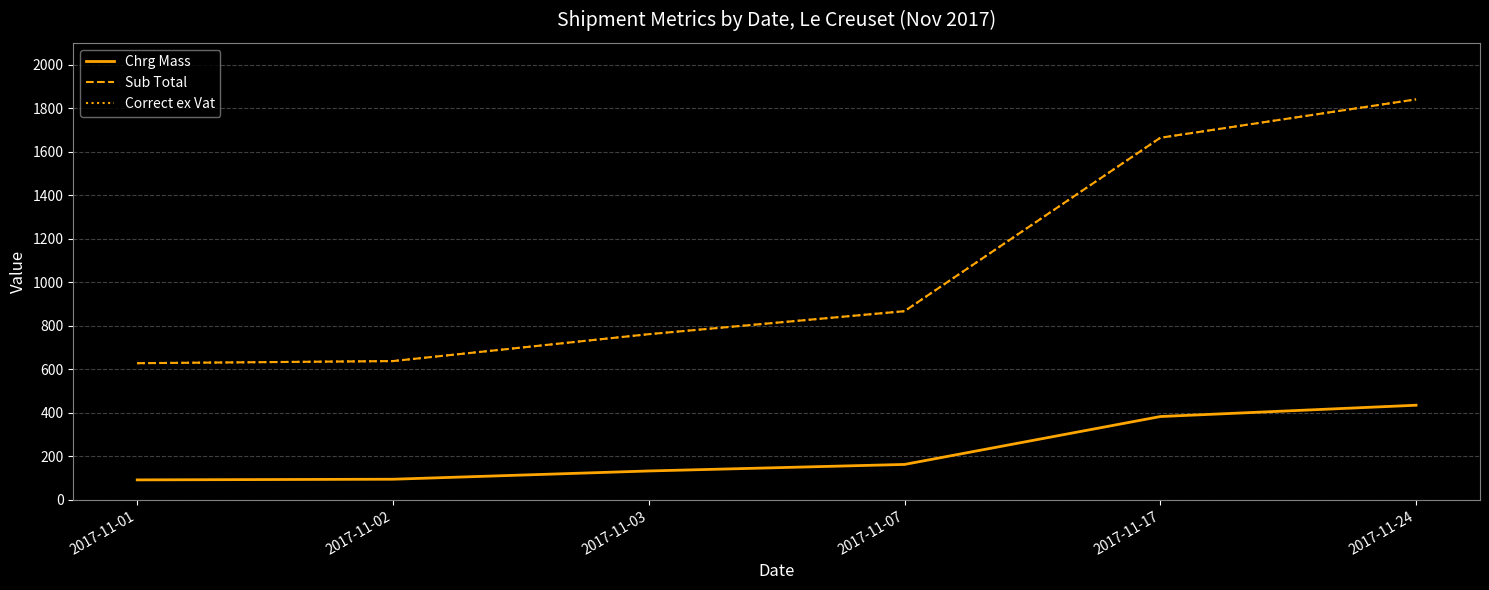

Is it true that Correct ex Vat equals 203.4 at 2017-11-01?

False